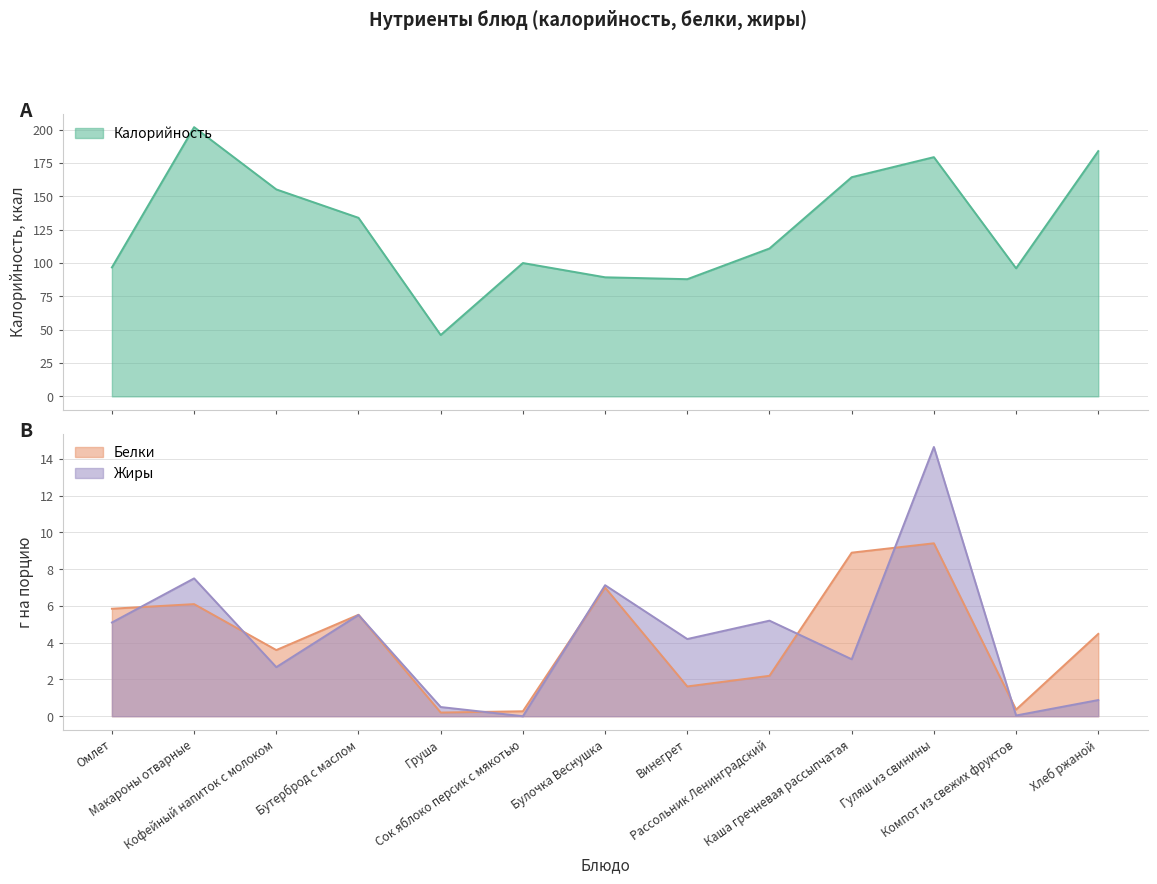

What is the sum of all Белки values?

55.5